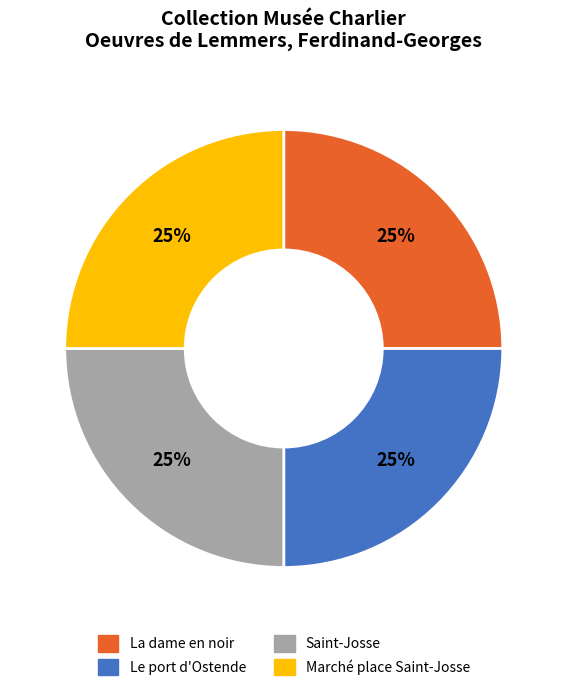

To the nearest percent, what is the combined percentage of Marché place Saint-Josse and Le port d'Ostende?

50%